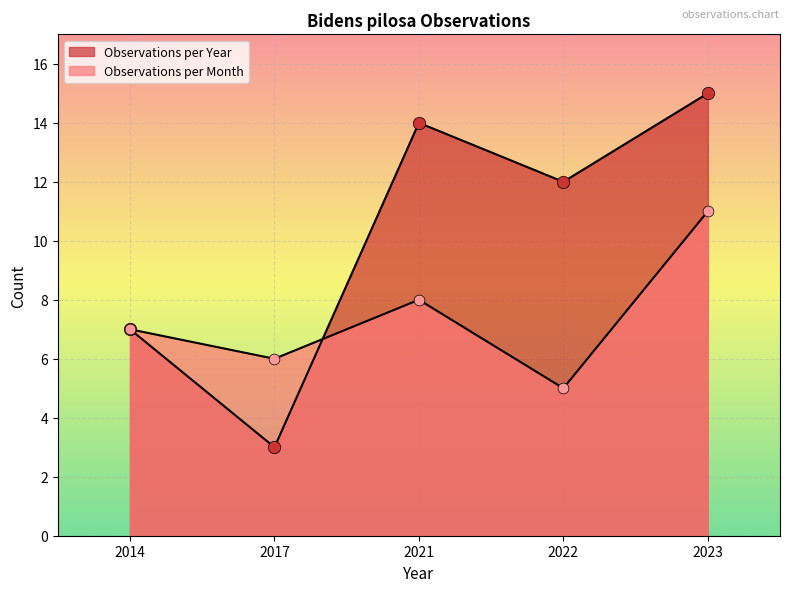

What are all the series names shown in the legend?

Observations per Year, Observations per Month